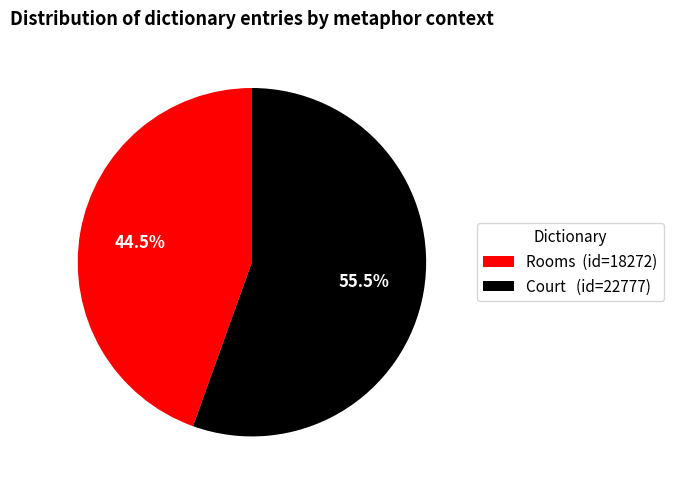

Does any single category account for the majority?

Yes